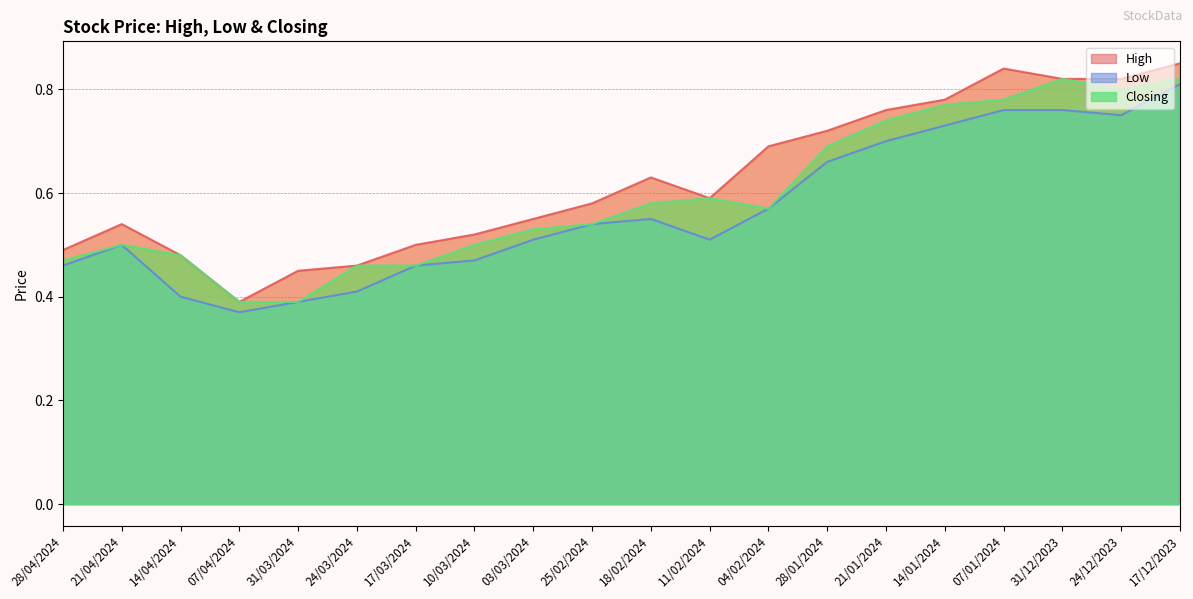

Which category has the highest value across all series?

17/12/2023